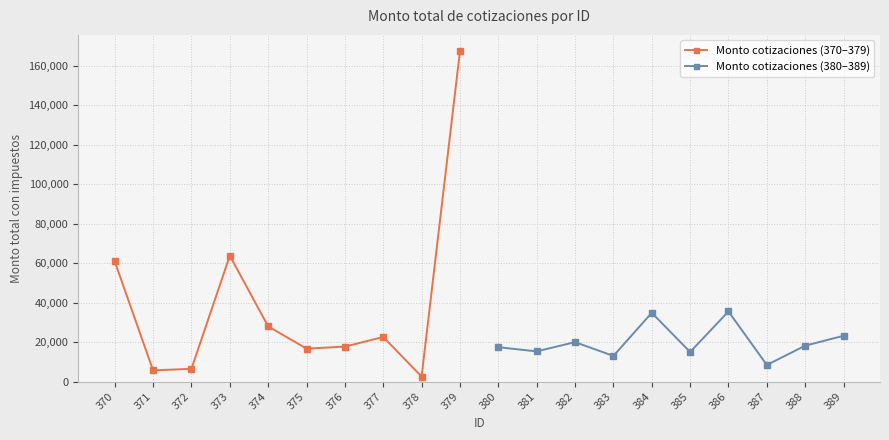

True or false: Monto cotizaciones (380–389) has a value of 61200.3 at 386.

False